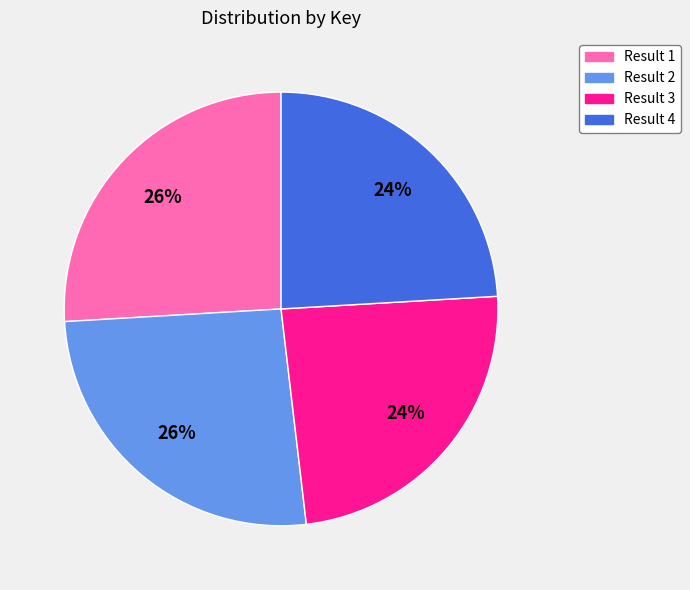

Does any single category account for the majority?

No